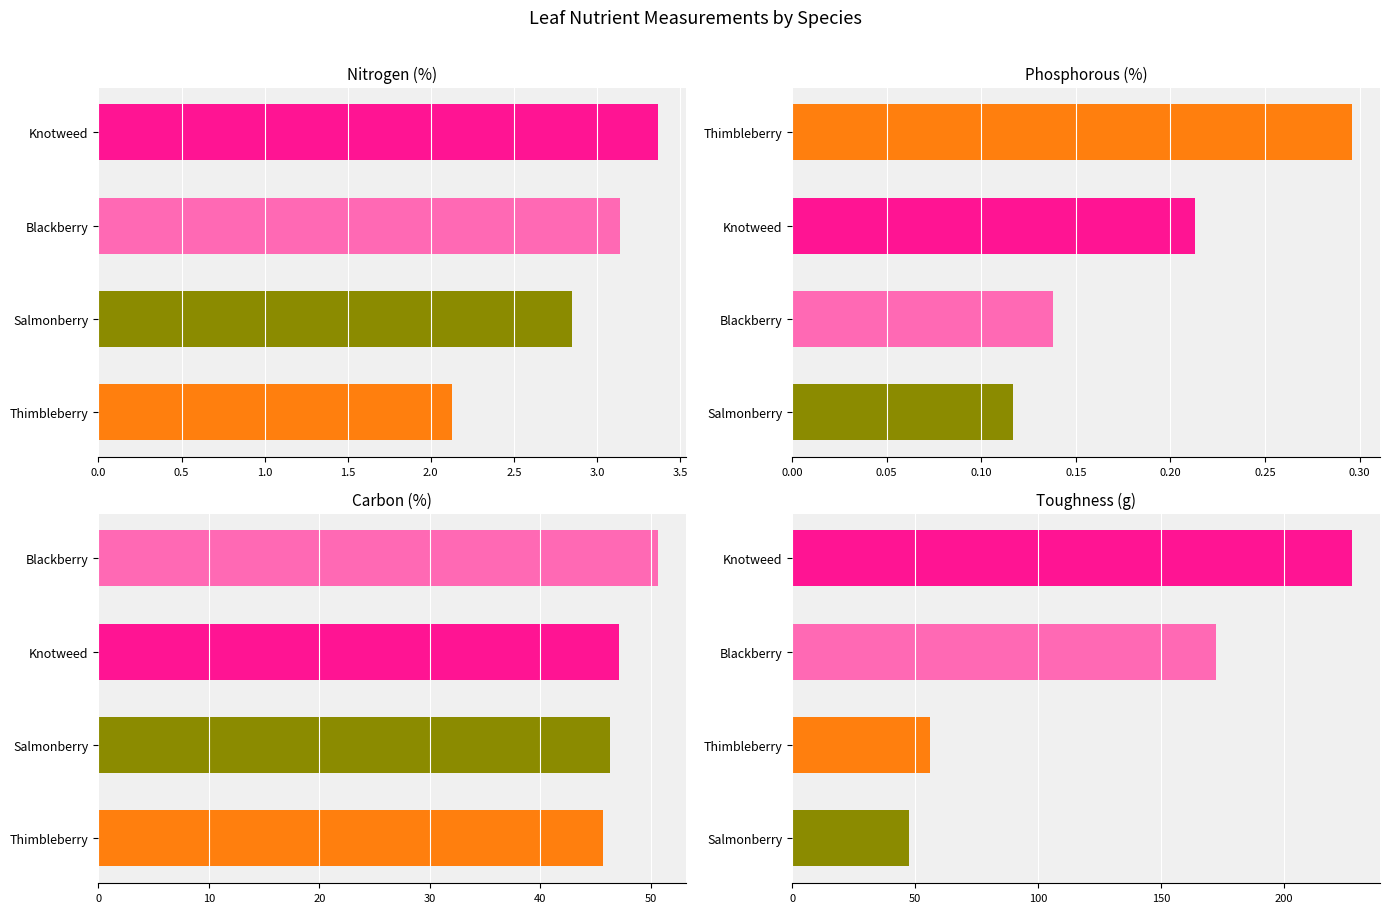

Which series has the widest spread of values?

Toughness